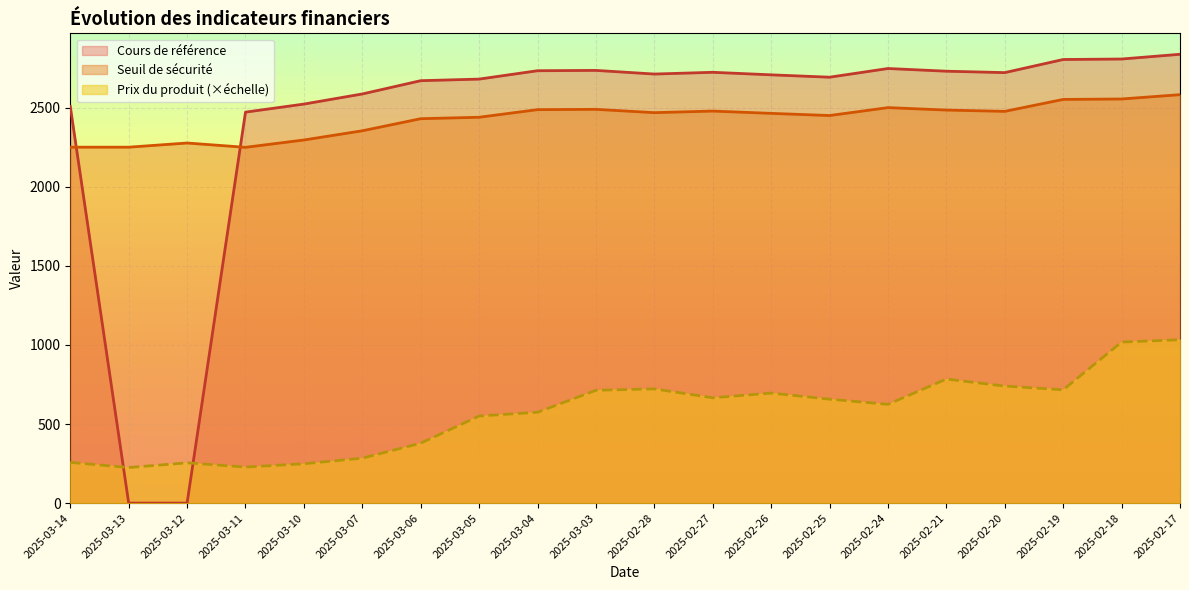

Where is Seuil de sécurité nearest to the value 2416?

2025-03-06